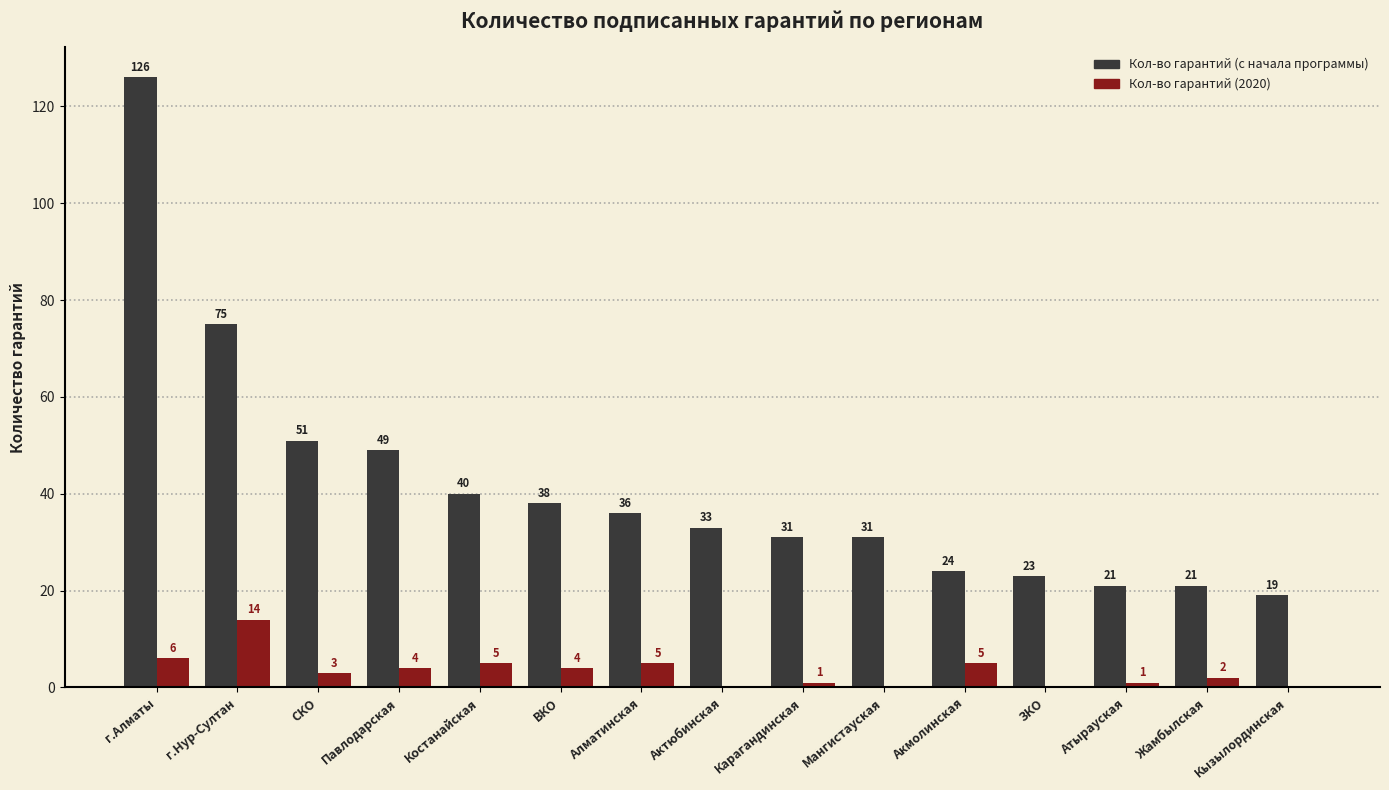

What is the approximate value of Кол-во гарантий (с начала программы) at г.Нур-Султан, to the nearest 10?

80